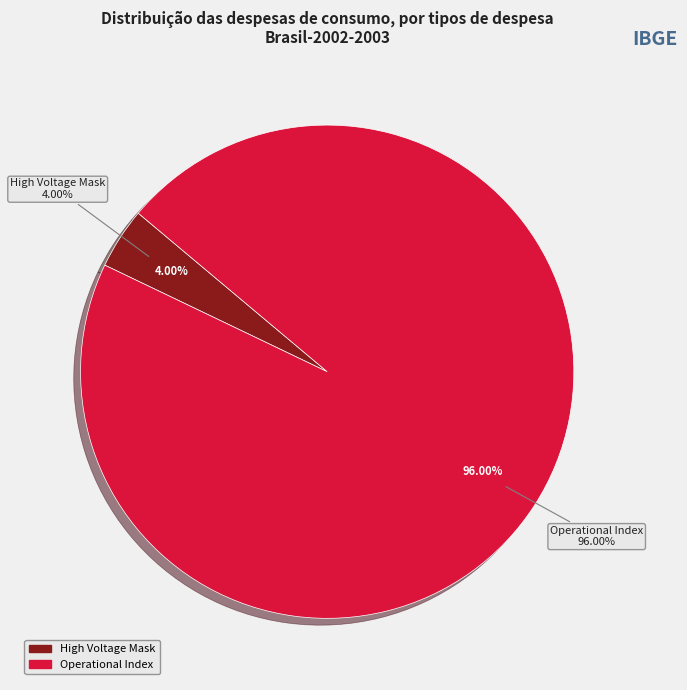

Which slice represents more than half of the pie?

Operational Index